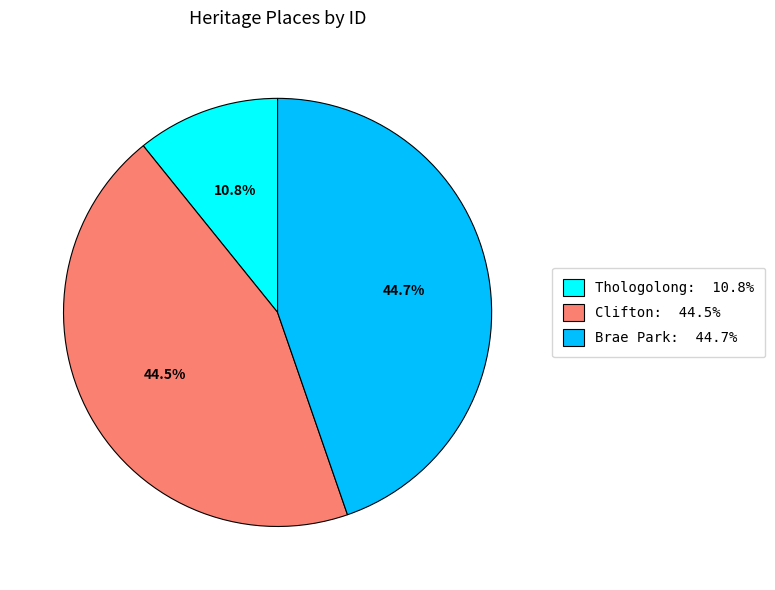

What is the smallest slice in the pie chart?

Thologolong: 10.8%